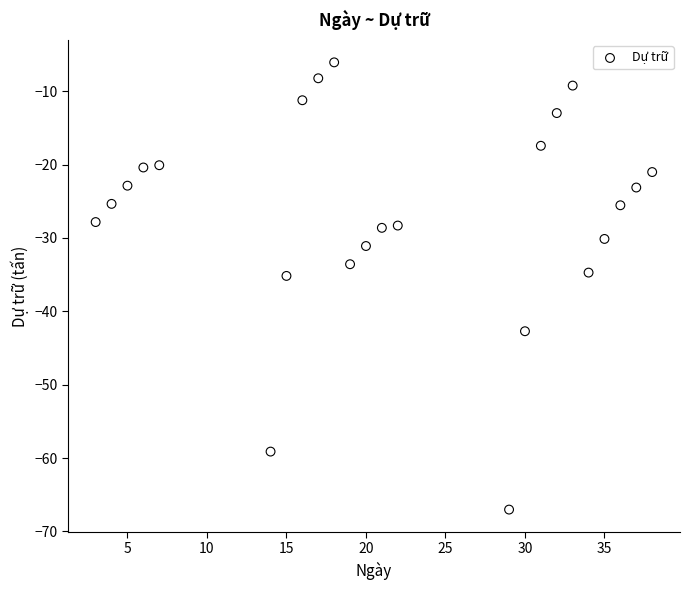

What is the range of Y values (max minus min)?

61.0